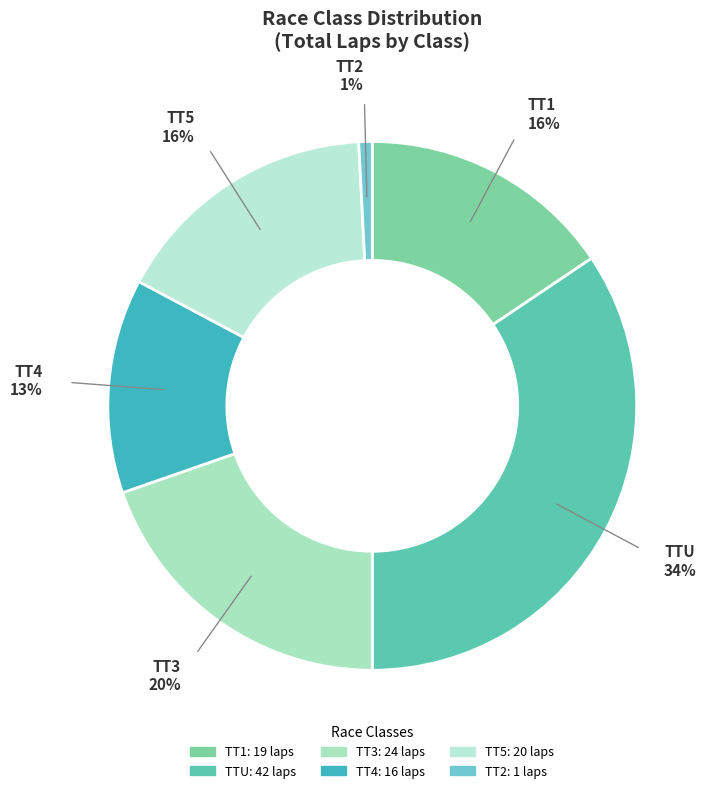

Count the number of slices in the pie.

6